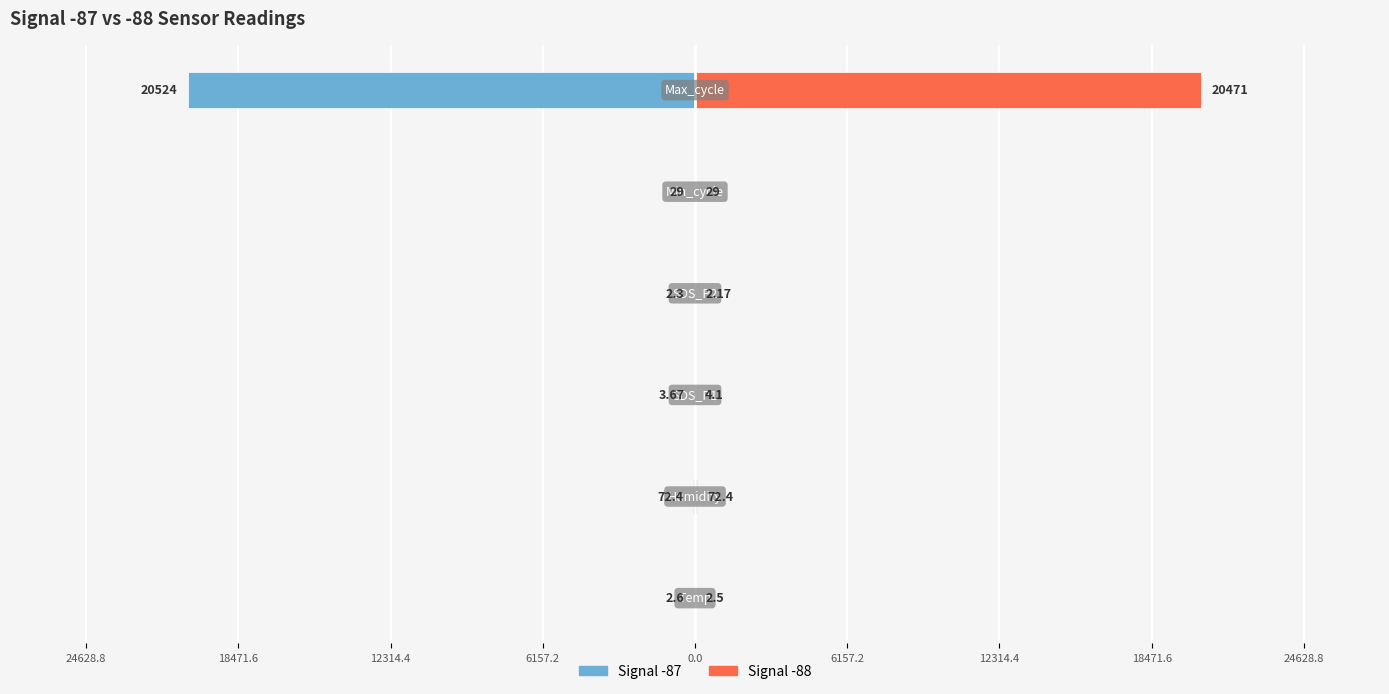

What is the difference between the highest and lowest values at 18471.6?

144.8